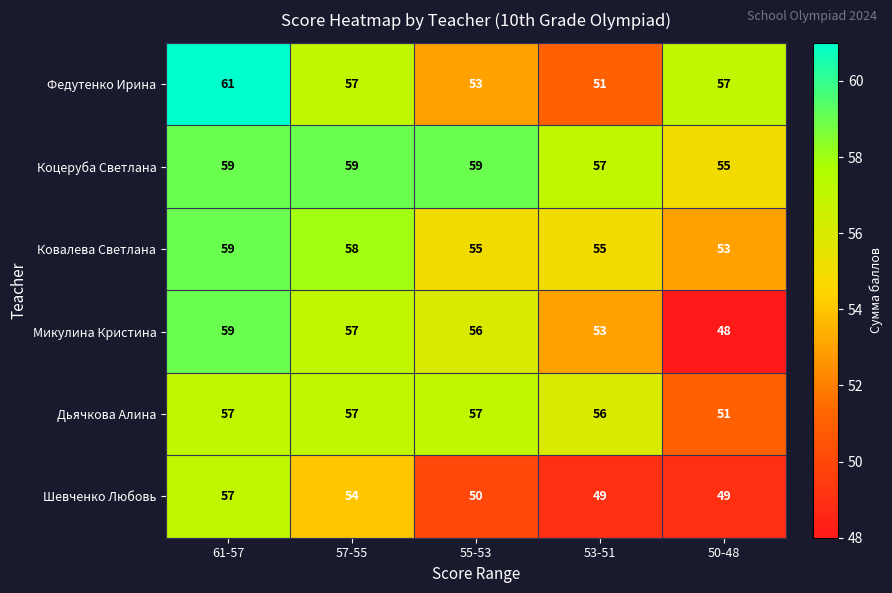

At which category is the sum across all series the highest?

61-57